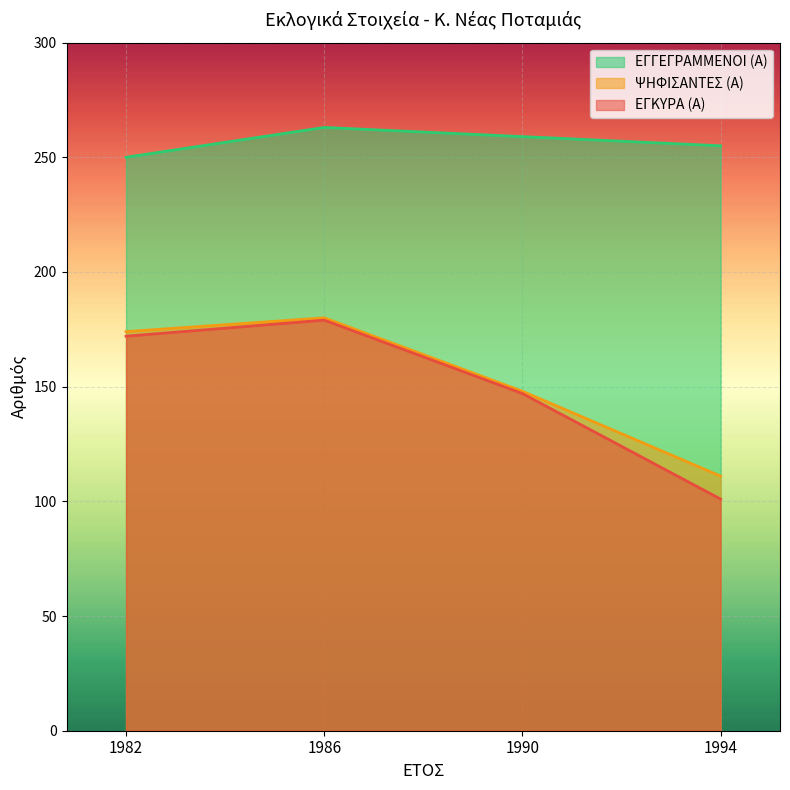

Count the number of data series in this chart.

3